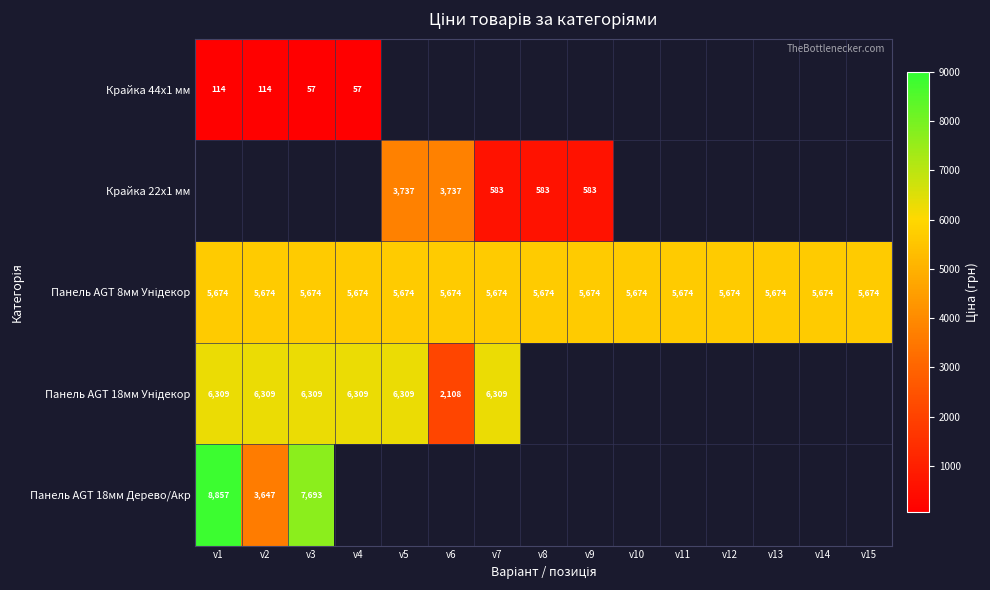

Where is Панель AGT 8мм Унідекор nearest to the value 5673?

v1